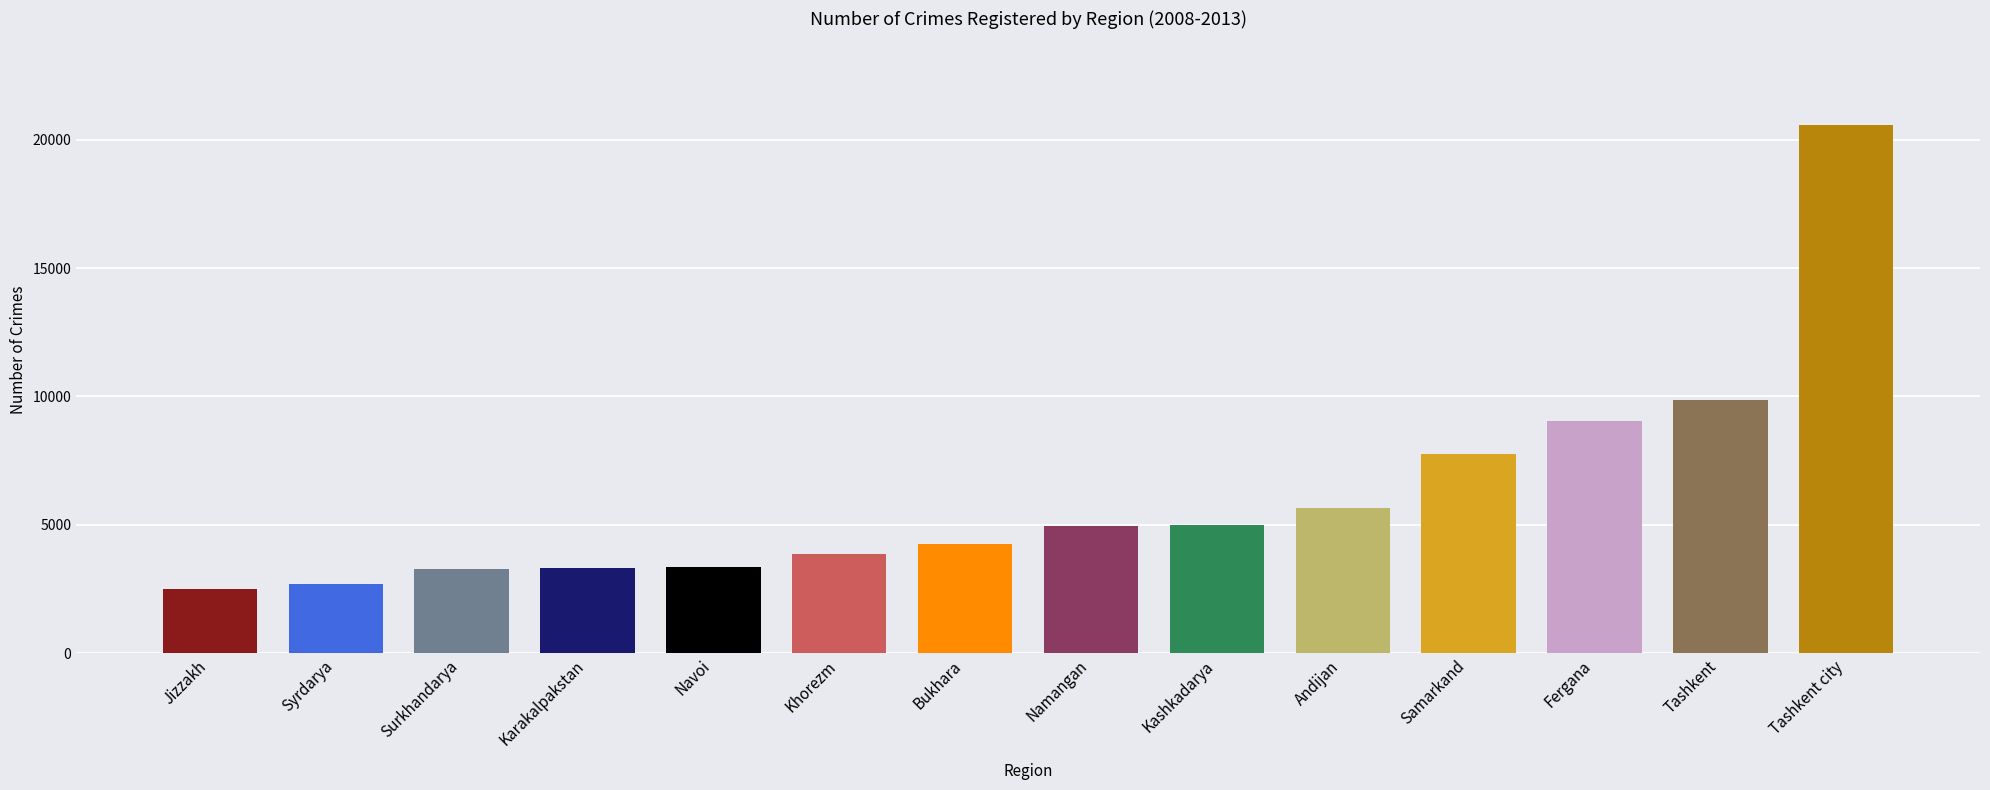

Where is the data nearest to the value 11531?

Tashkent